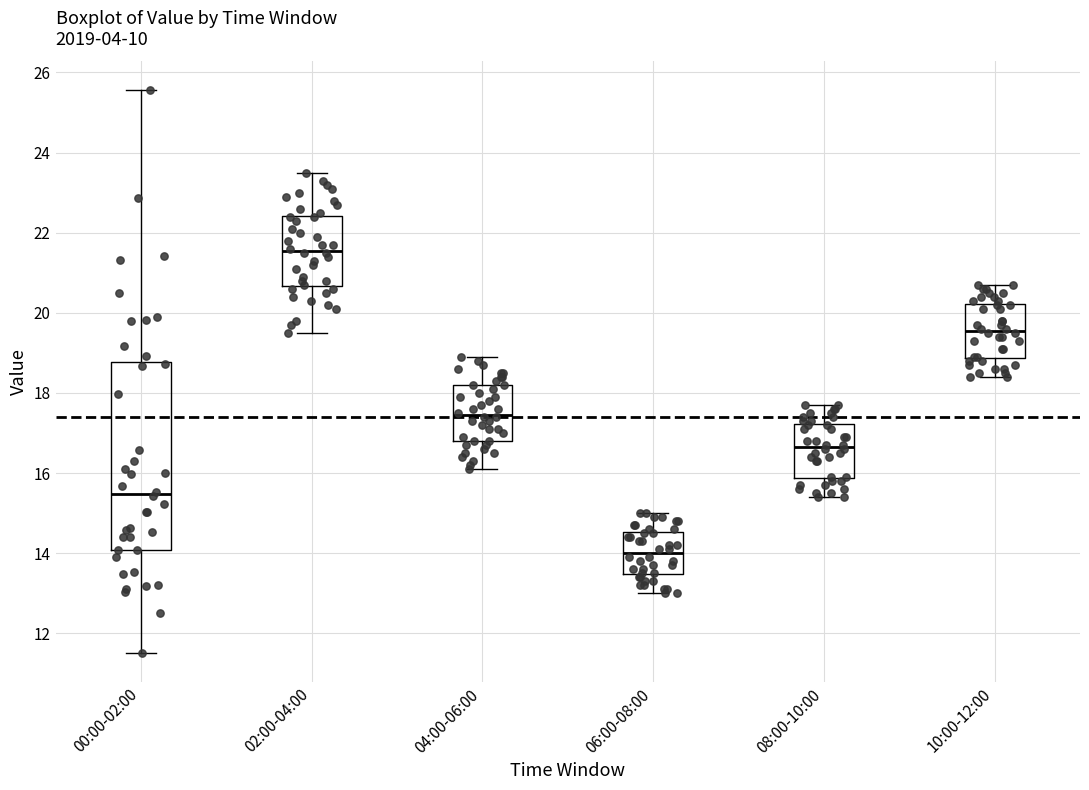

Where is the lower edge of the box for 00:00-02:00 on the y-axis? The values are not printed on the chart, so give them approximately, as read against the axis.

14.0